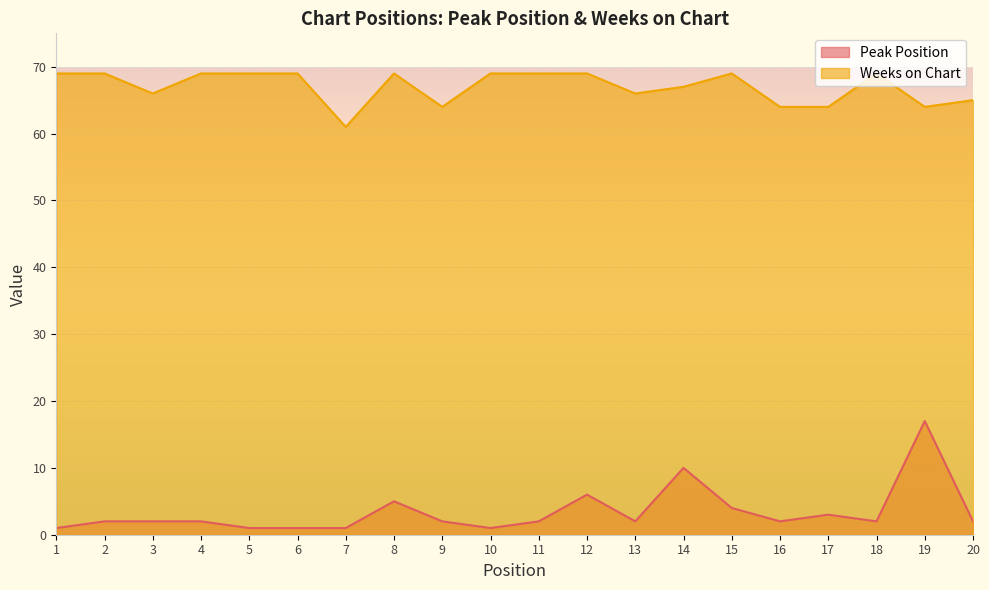

How many data points in Peak Position are above 2?

6